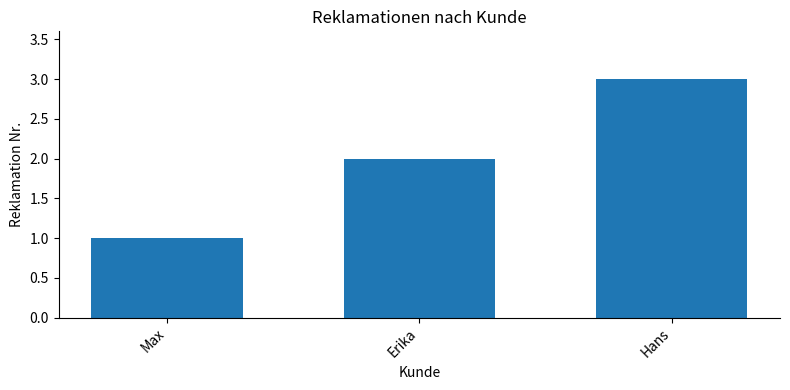

The chart shows a value of 1 at Erika. True or false?

False